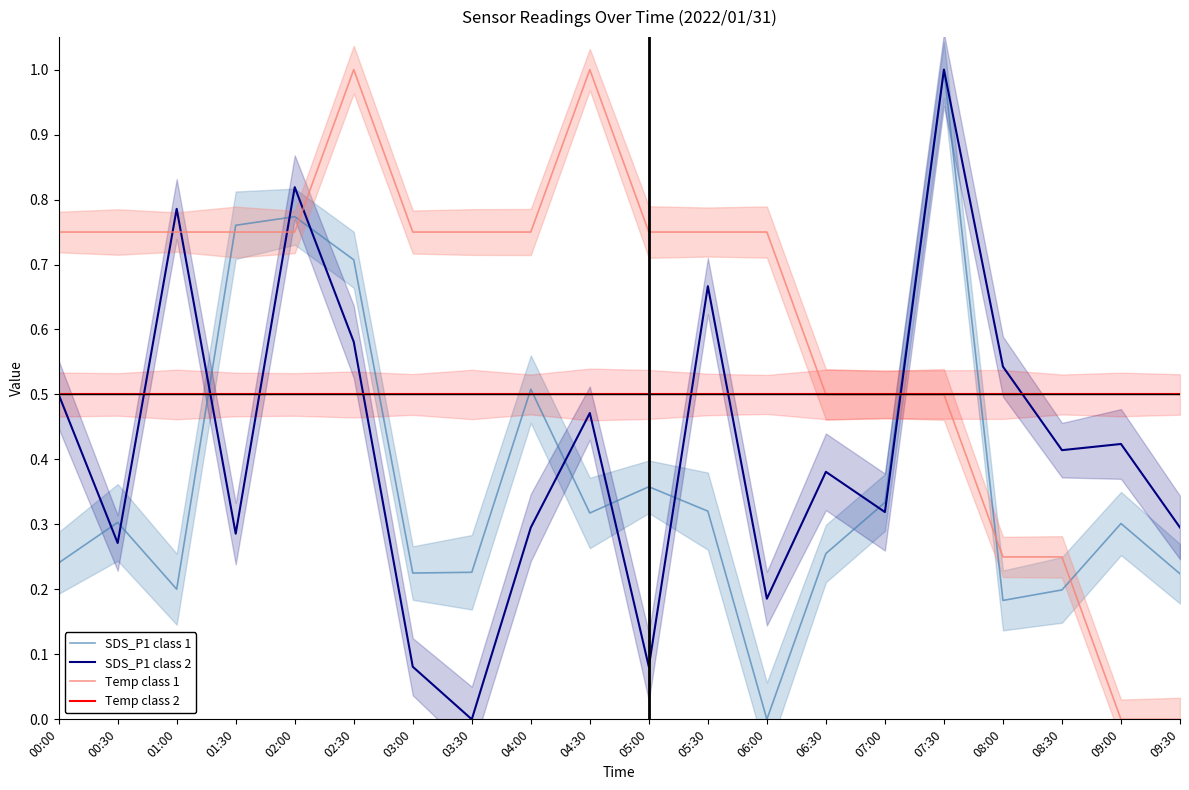

Rank the series by their average value, from highest to lowest.

Temp class 1, Temp class 2, SDS_P1 class 2, SDS_P1 class 1